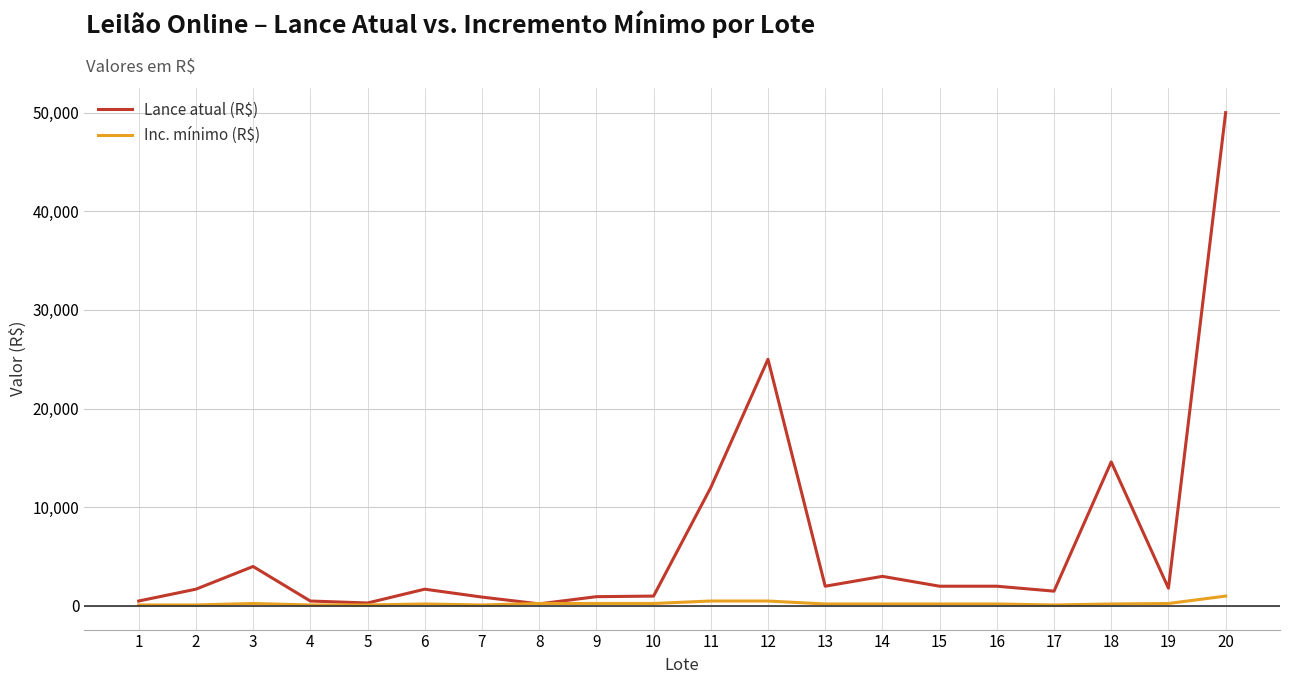

Where does the Inc. mínimo (R$) series first go above 200?

3